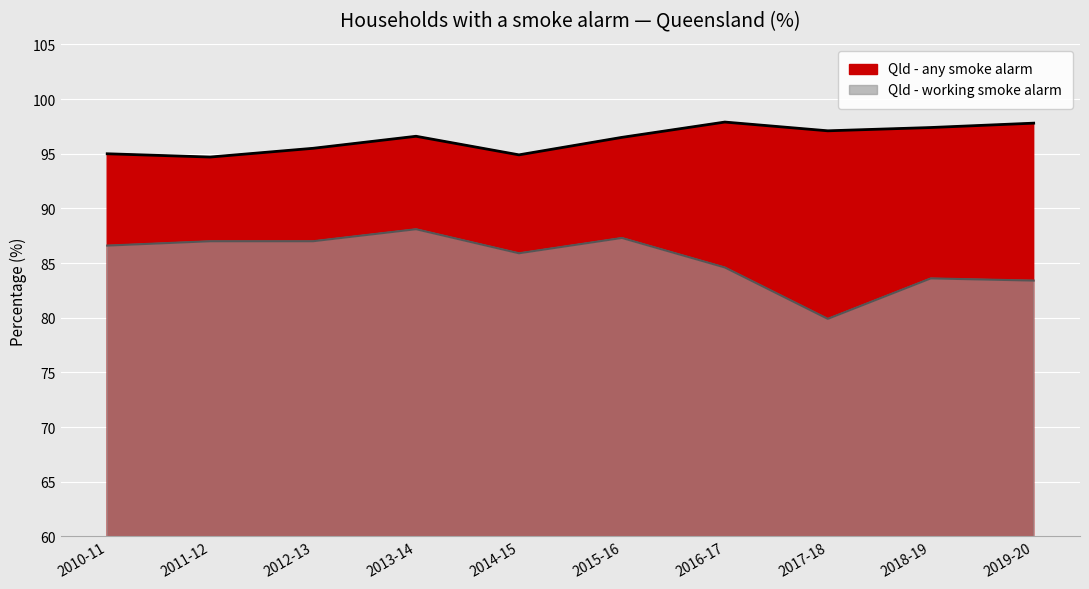

True or false: Qld - any smoke alarm and Qld - working smoke alarm intersect in this chart.

False